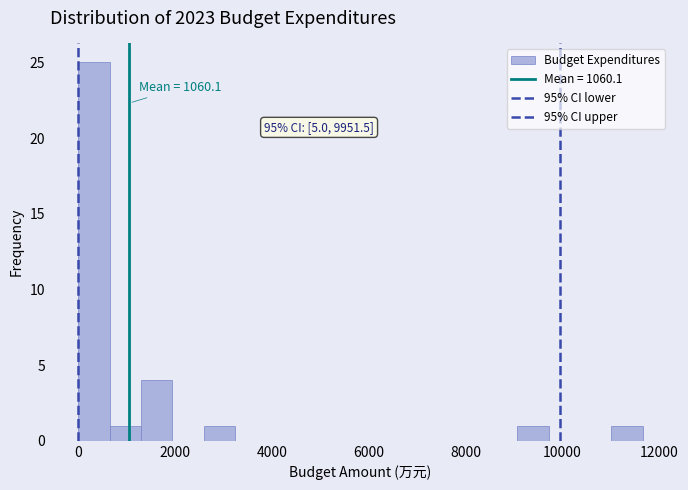

Read against the x-axis, roughly where is the centre of the tallest bar?

400